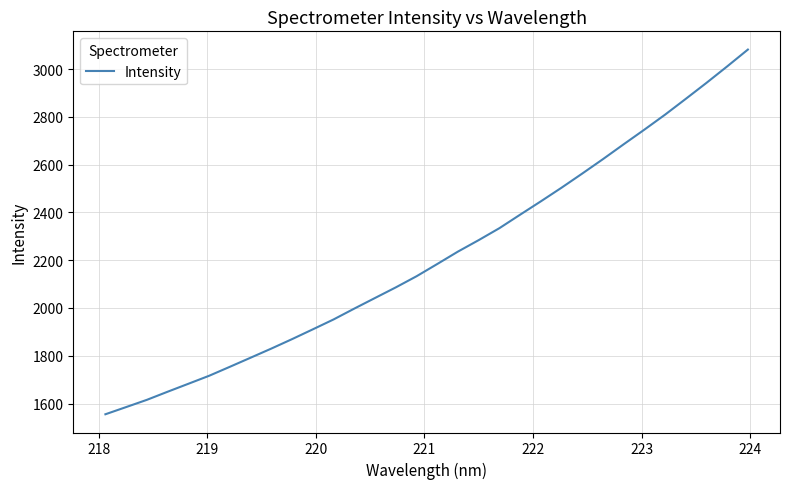

How many lines are shown in the chart?

1